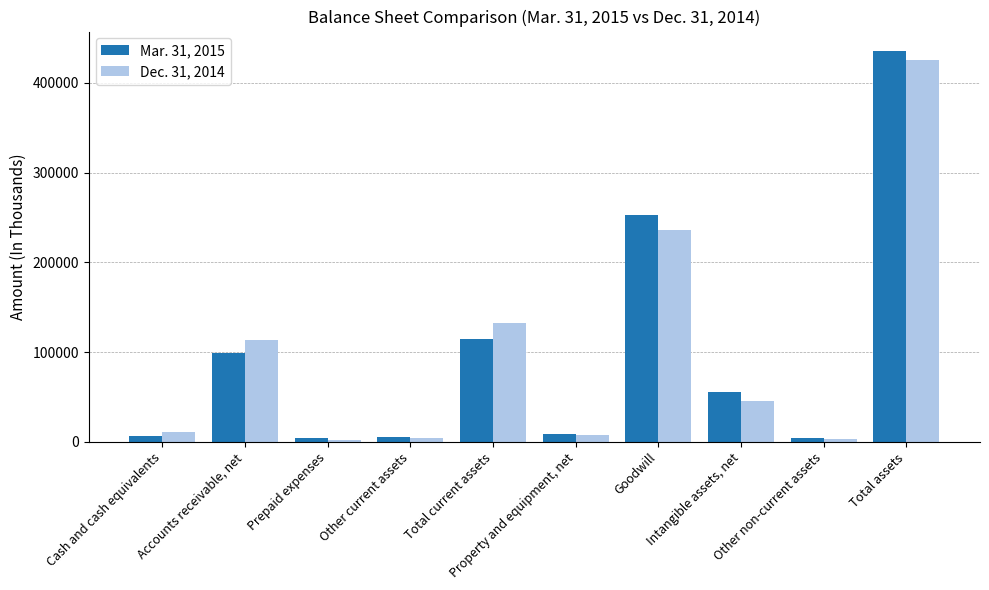

What is the label of the 7th bar from the right?

Other current assets